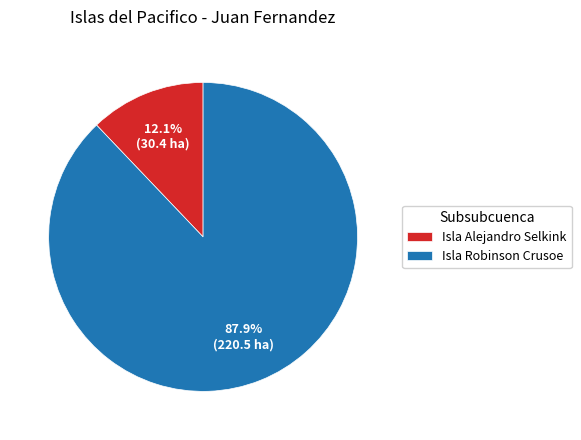

To the nearest percent, what is the combined percentage of Isla Robinson Crusoe and Isla Alejandro Selkink?

100%